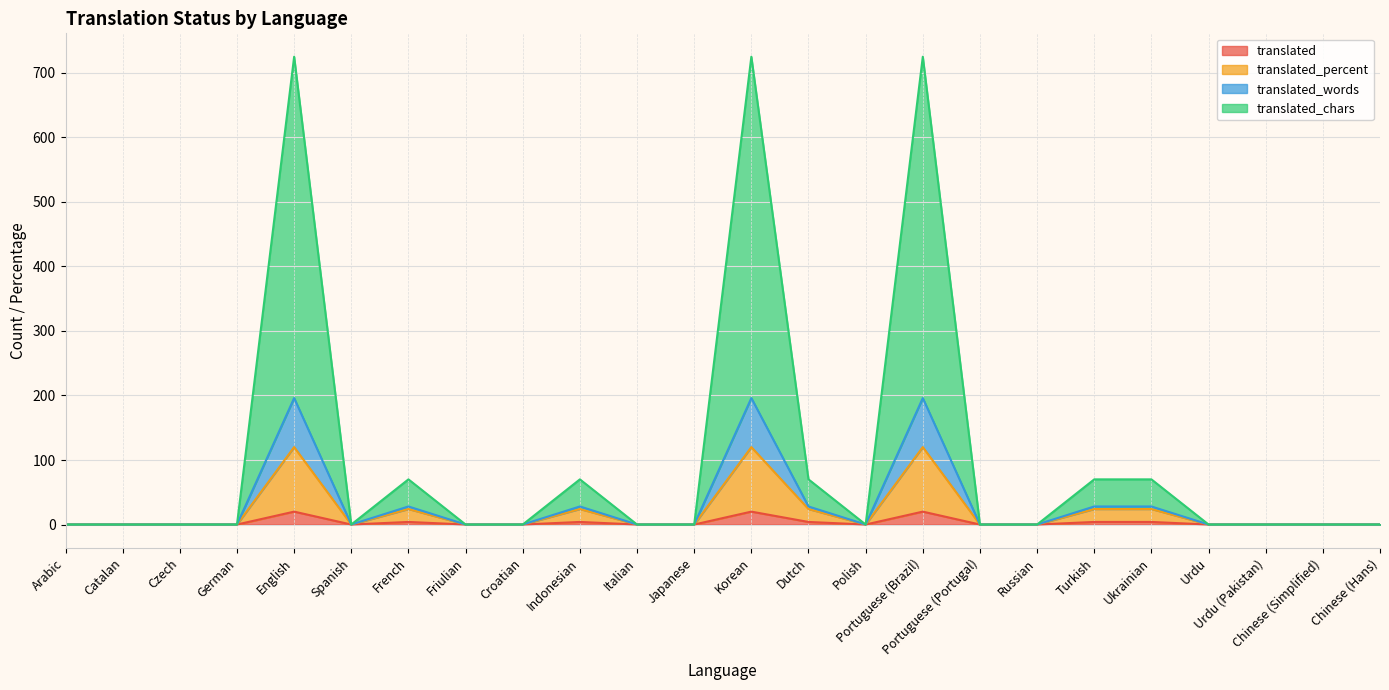

True or false: translated_percent and translated cross at least once.

False